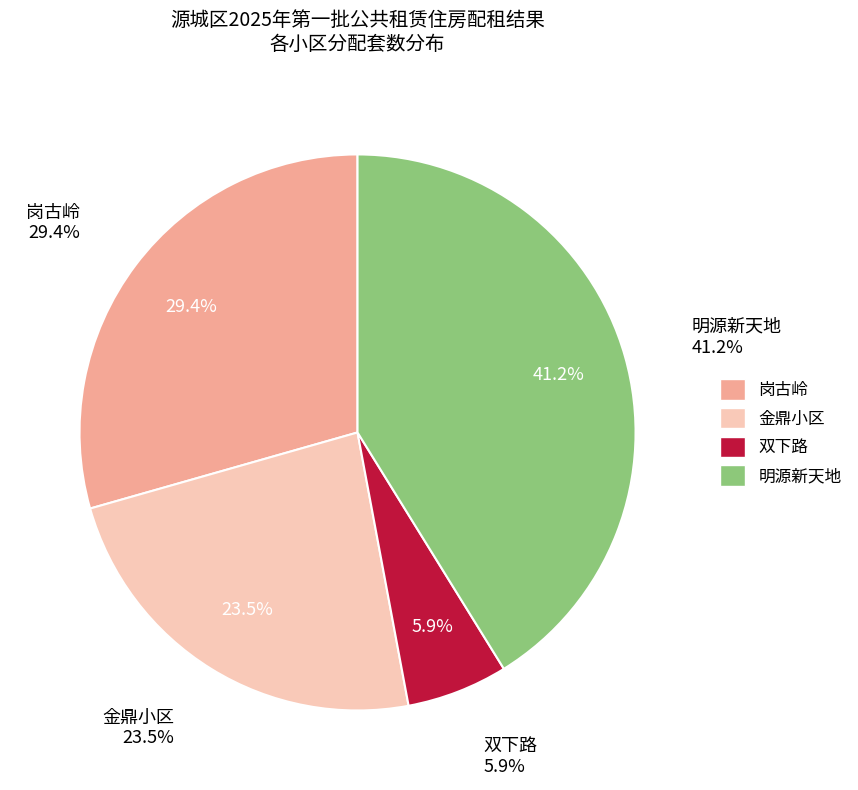

Rank the categories by value from lowest to highest.

双下路, 金鼎小区, 岗古岭, 明源新天地